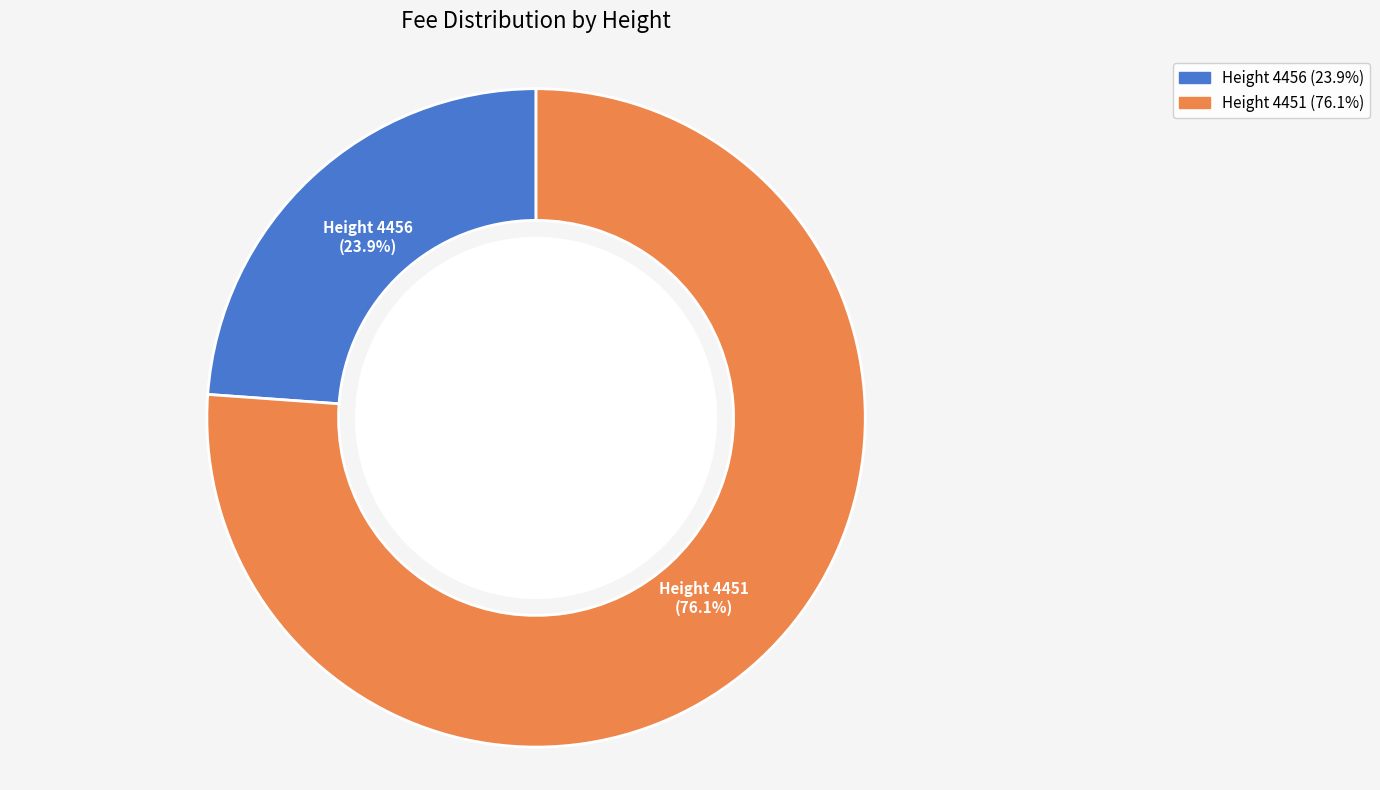

Which category accounts for the majority?

Height 4451 (76.1%)